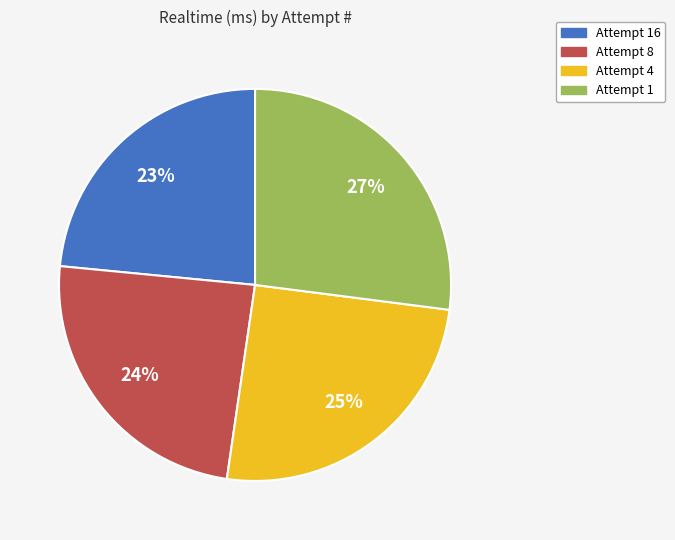

Is there any slice that represents more than half of the pie?

No